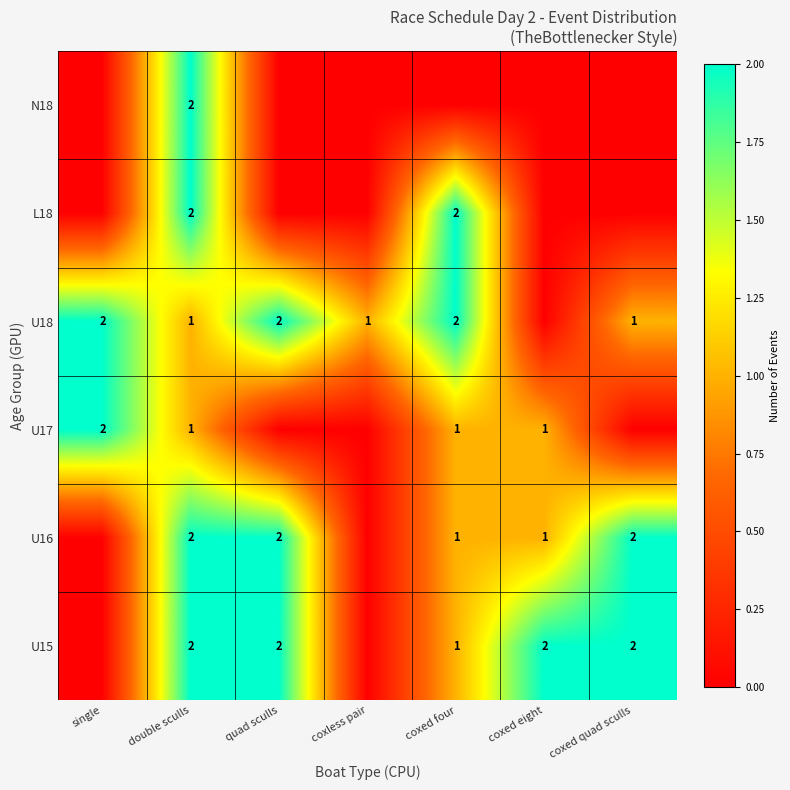

What is the total value across all series at single?

4